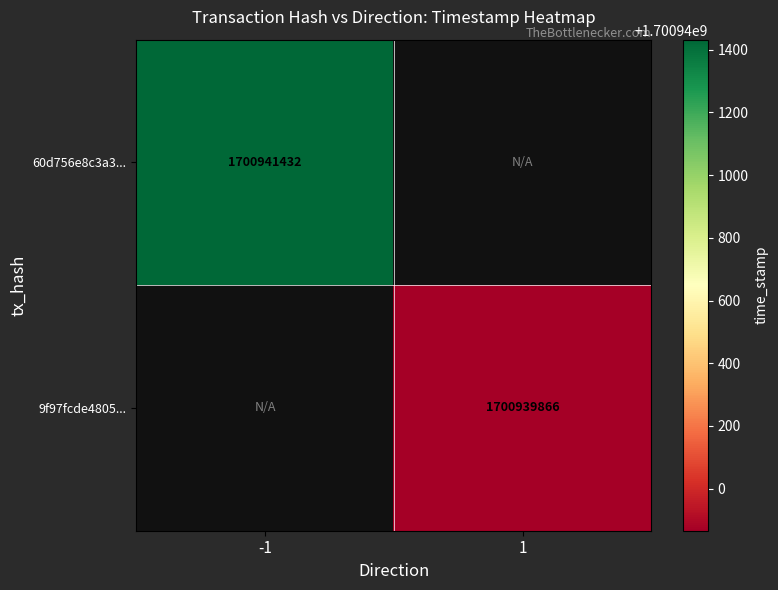

Is it true that 60d756e8c3a3... equals 2345364318 at -1?

False